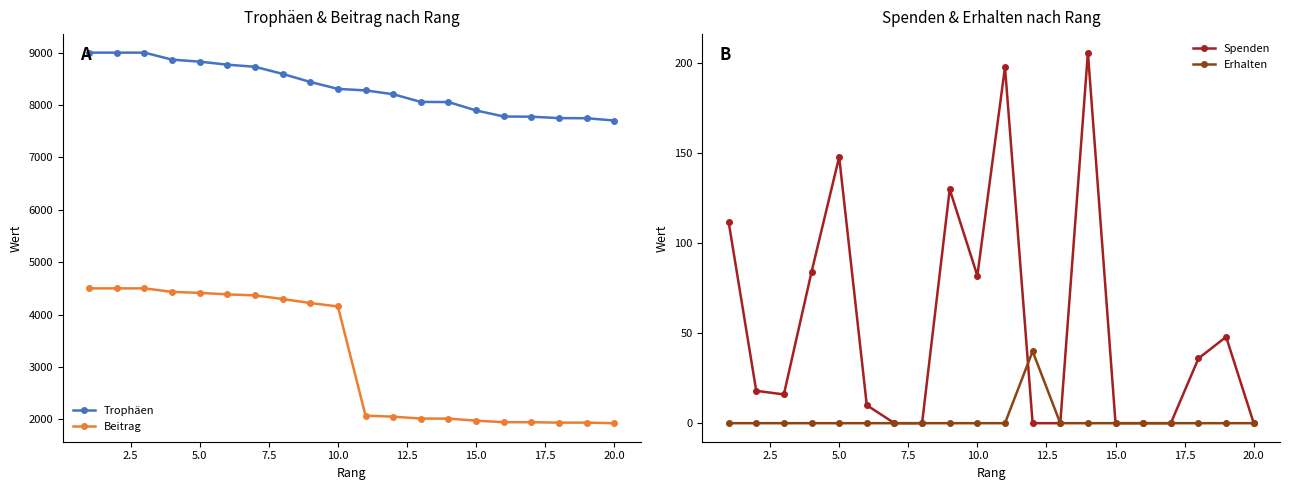

True or false: Beitrag and Trophäen intersect in this chart.

False